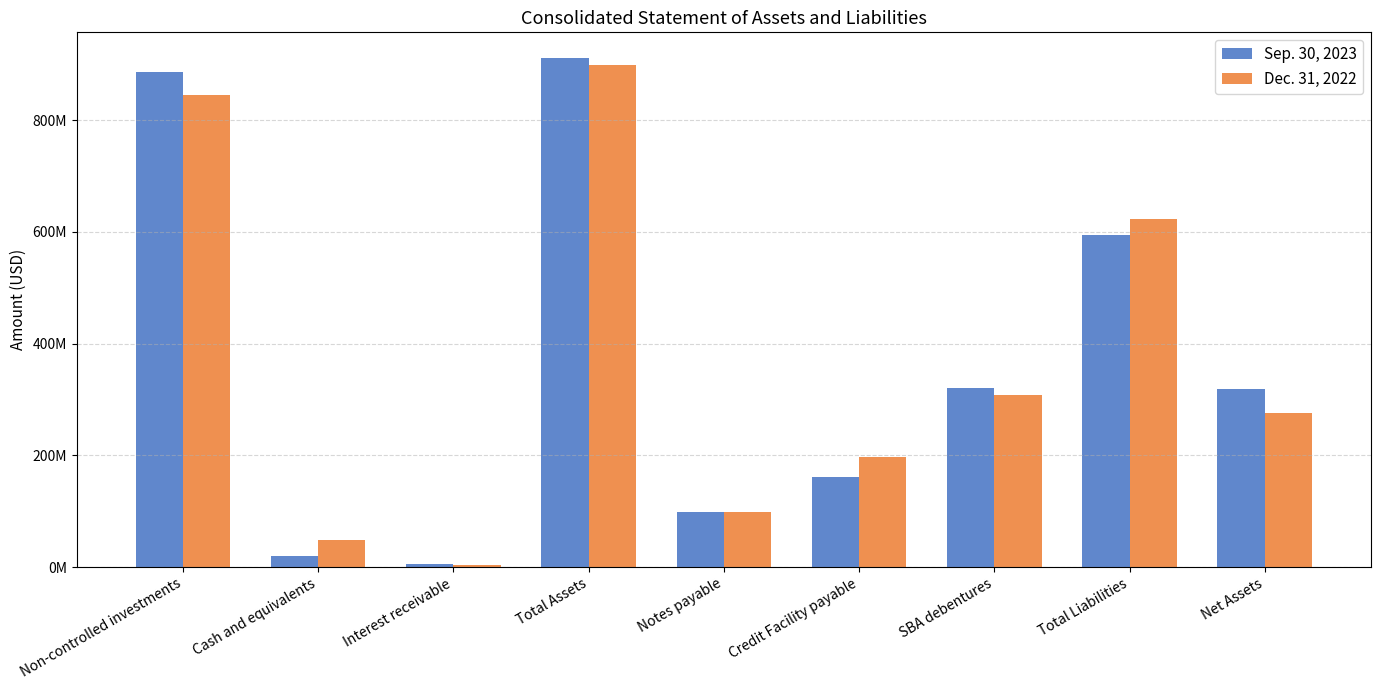

What is the label of the 7th bar from the right?

Interest receivable